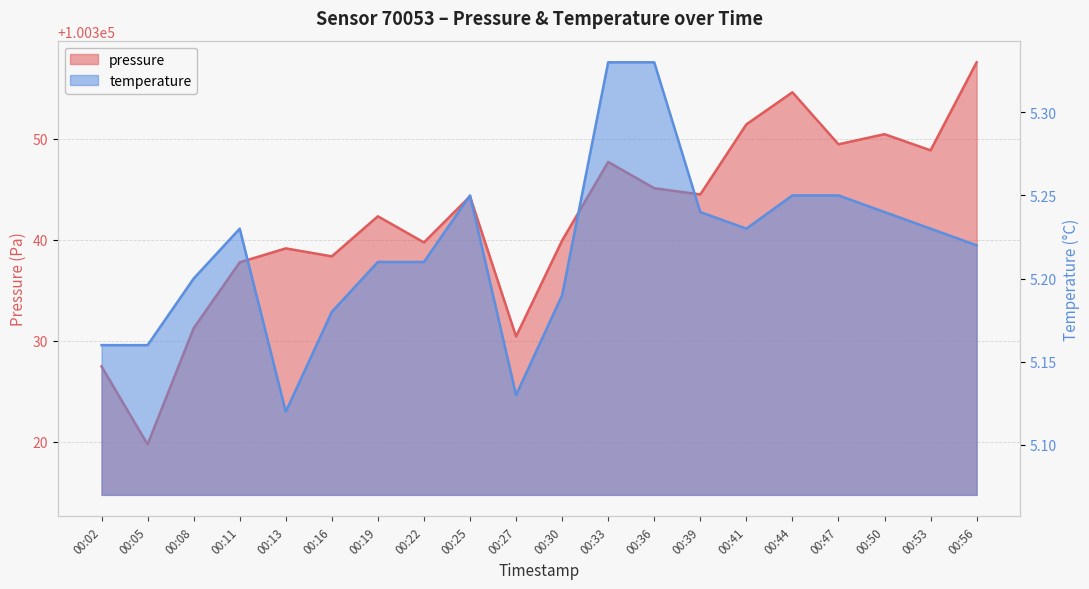

Which series changed the most between 00:27 and 00:30?

pressure